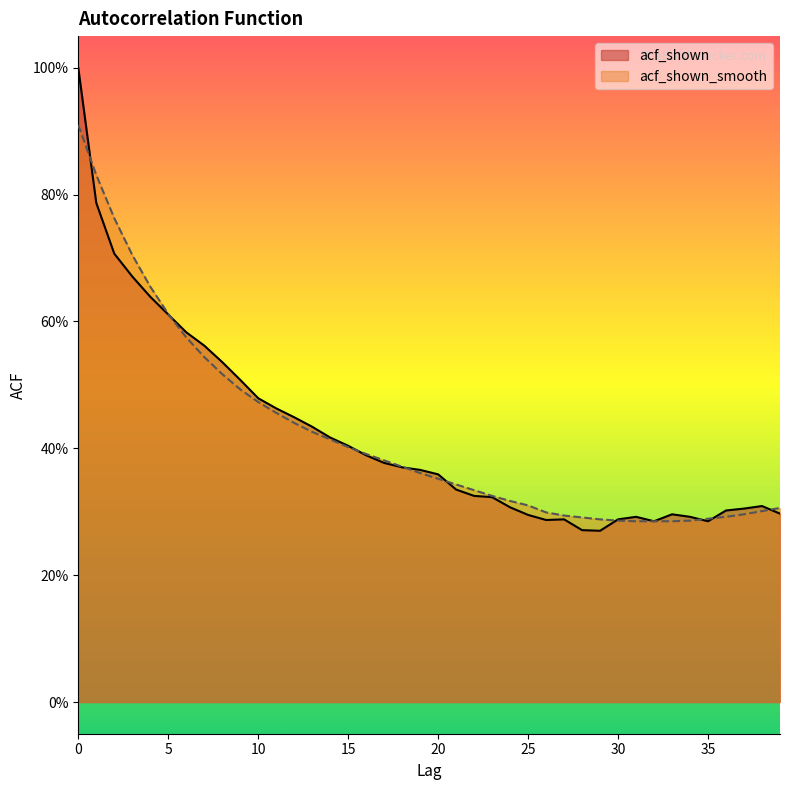

Is it true that acf_shown equals 0.4 at 24?

False